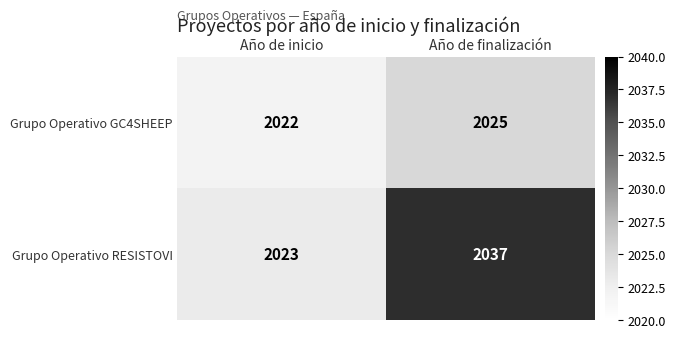

Reading left to right, what are all the values shown in this chart?

Grupo Operativo GC4SHEEP: Año de inicio=2022	Año de finalización=2025
Grupo Operativo RESISTOVI: Año de inicio=2023	Año de finalización=2037